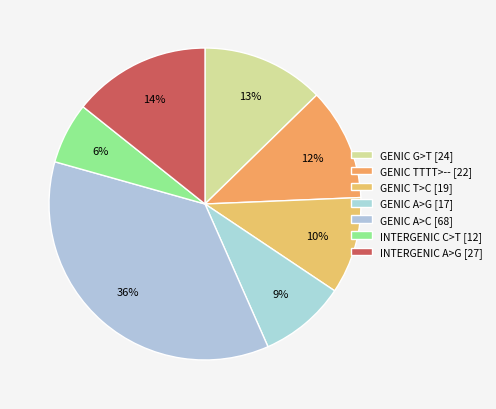

Count the number of slices in the pie.

7